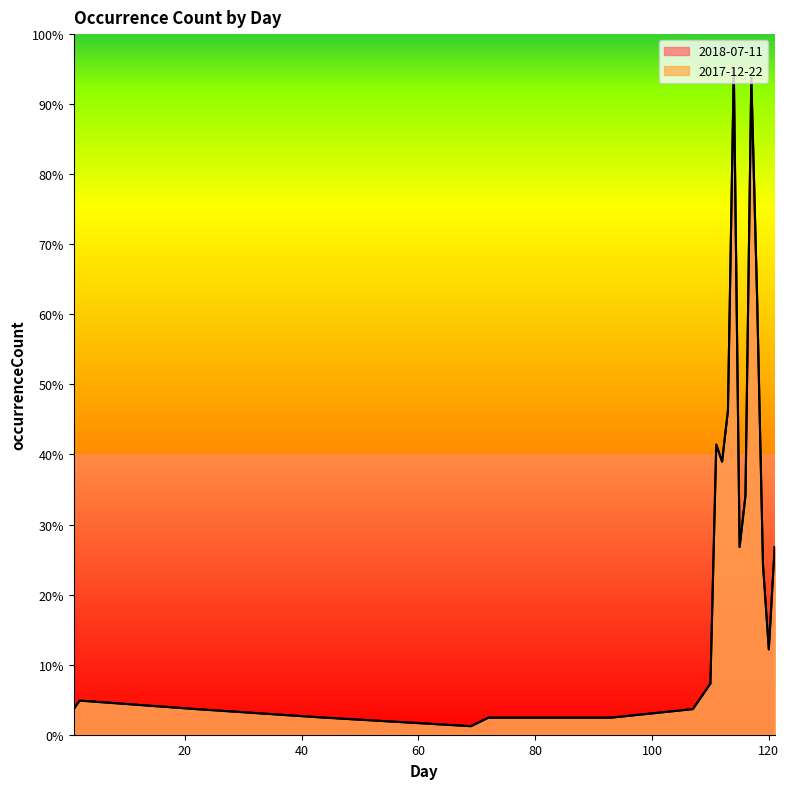

True or false: 2017-12-22 and 2018-07-11 cross at least once.

False